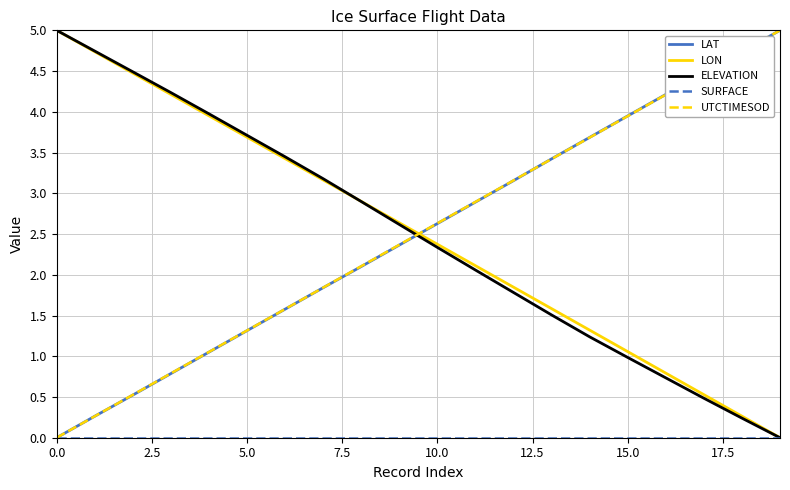

True or false: ELEVATION has more than 0 points higher than both neighbors.

False